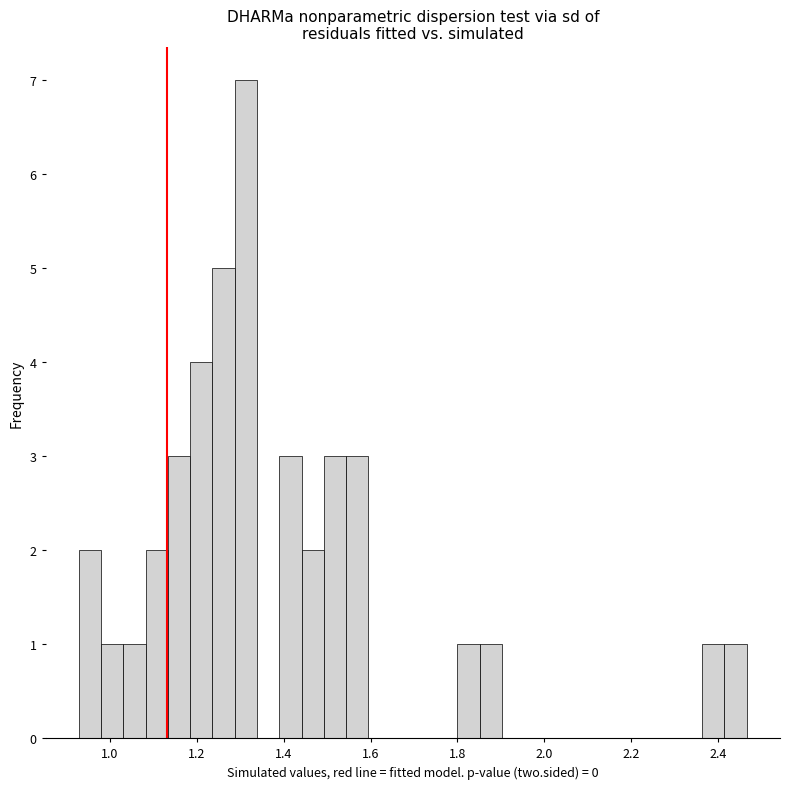

Around what value on the x-axis is the tallest bar? Give the approximate position of its centre, as read against the axis.

1.32